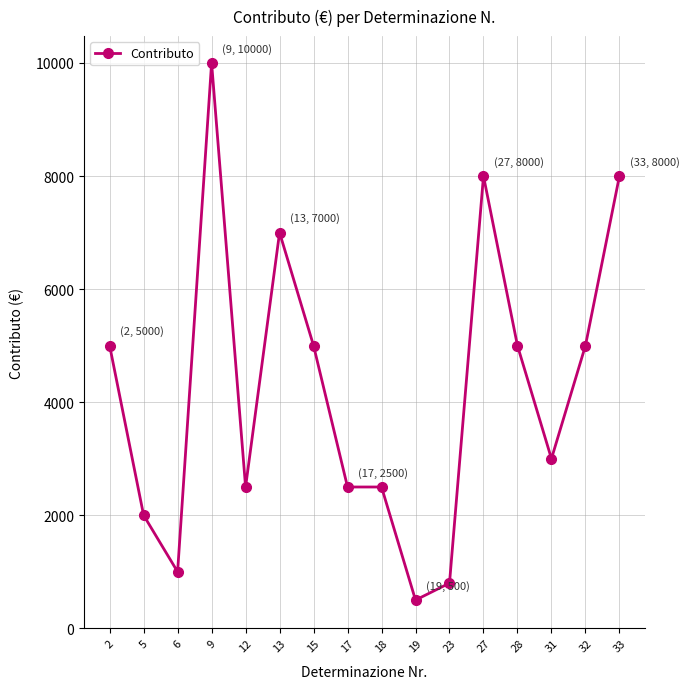

Count the number of data series in this chart.

1